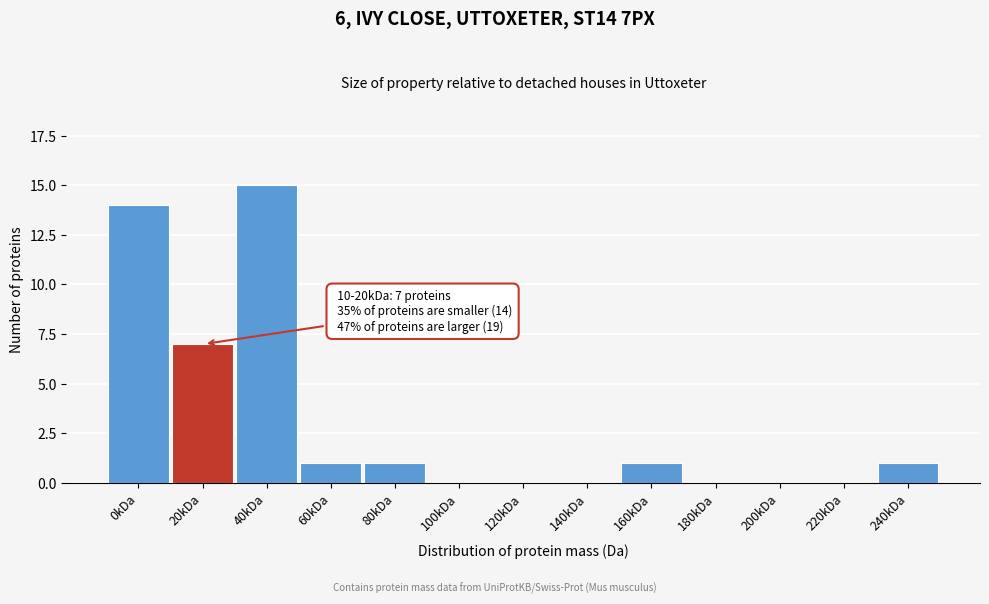

What is the sum of all values?

40